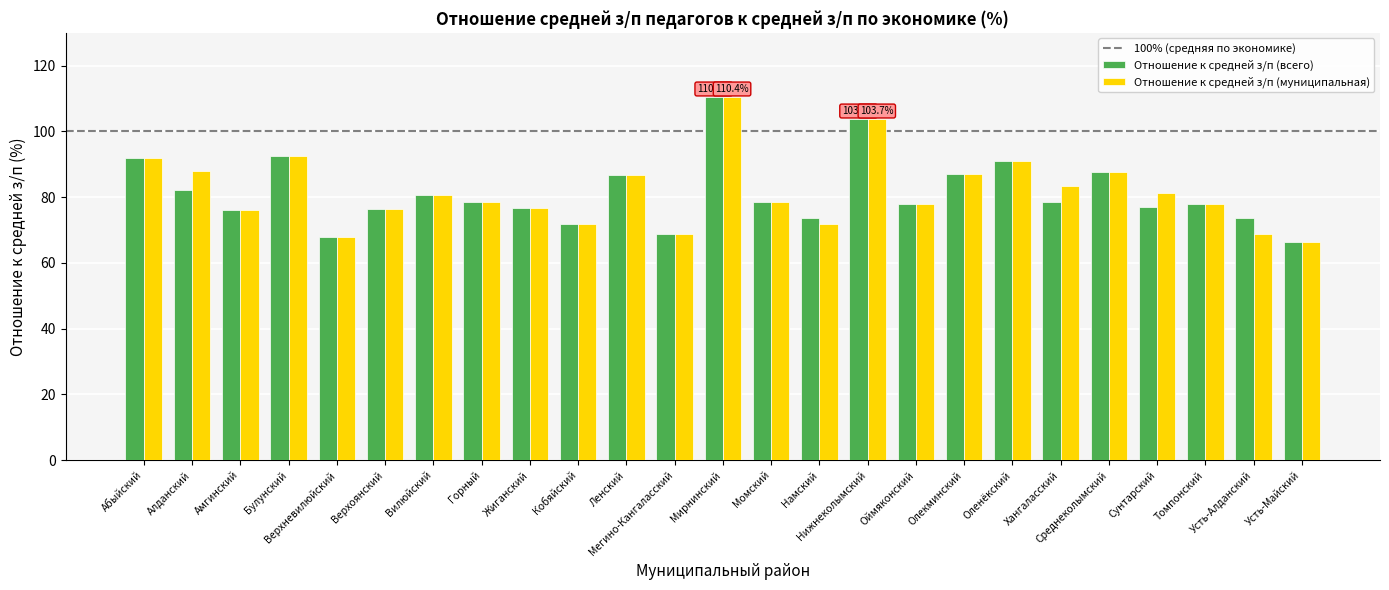

What is the smallest value displayed?

66.5